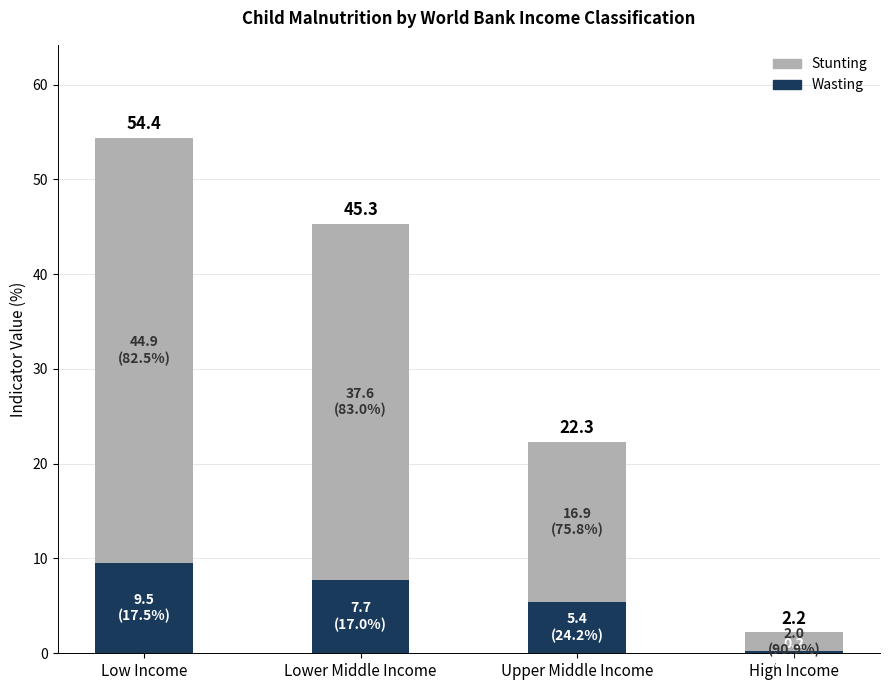

What is the label of the 2nd bar from the right?

Upper Middle Income